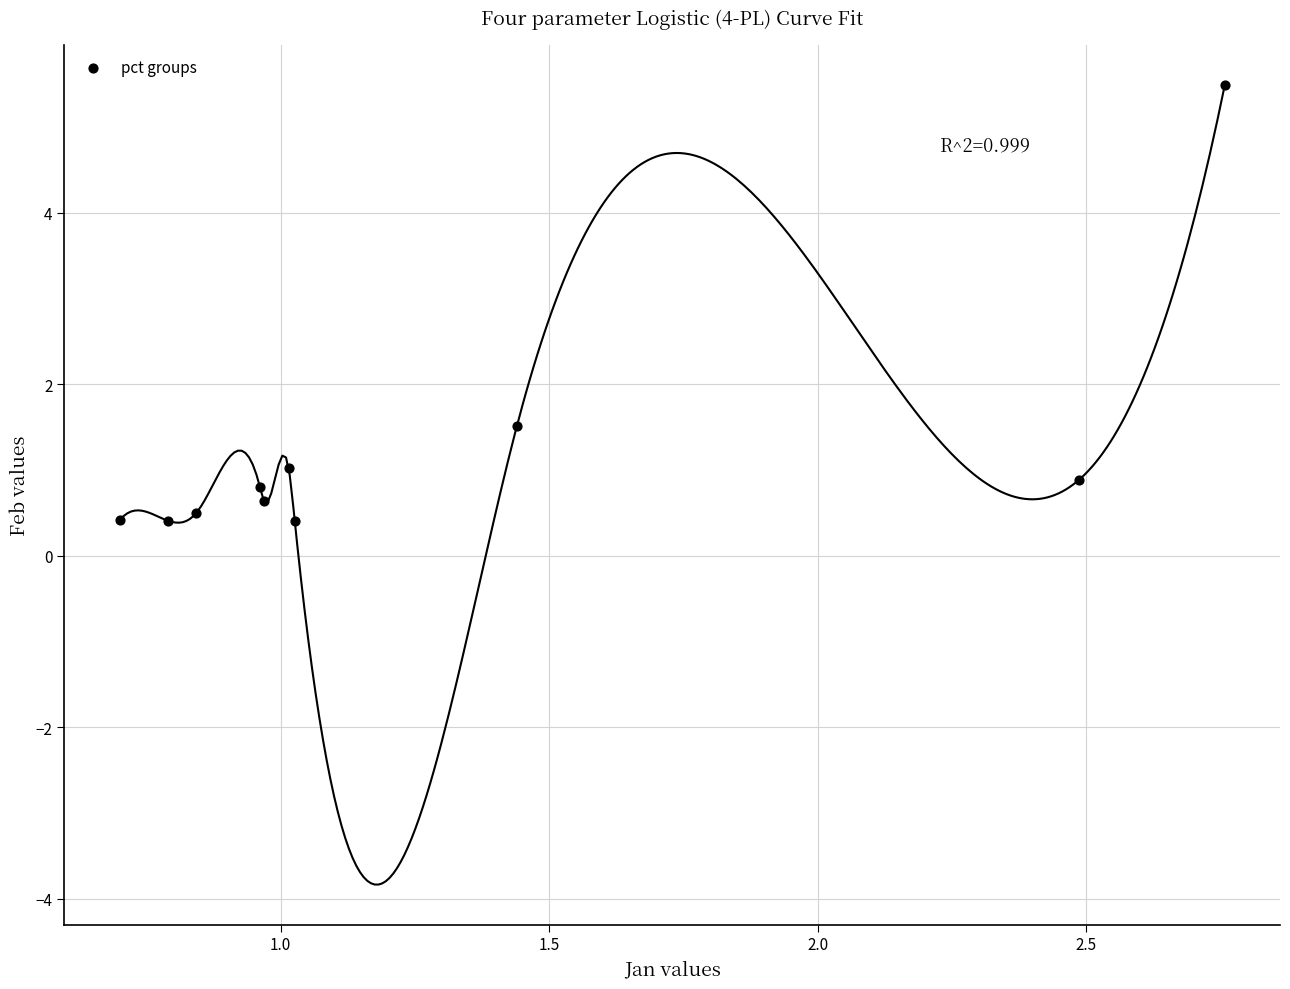

What Y value in the scatter plot is closest to 2?

1.5